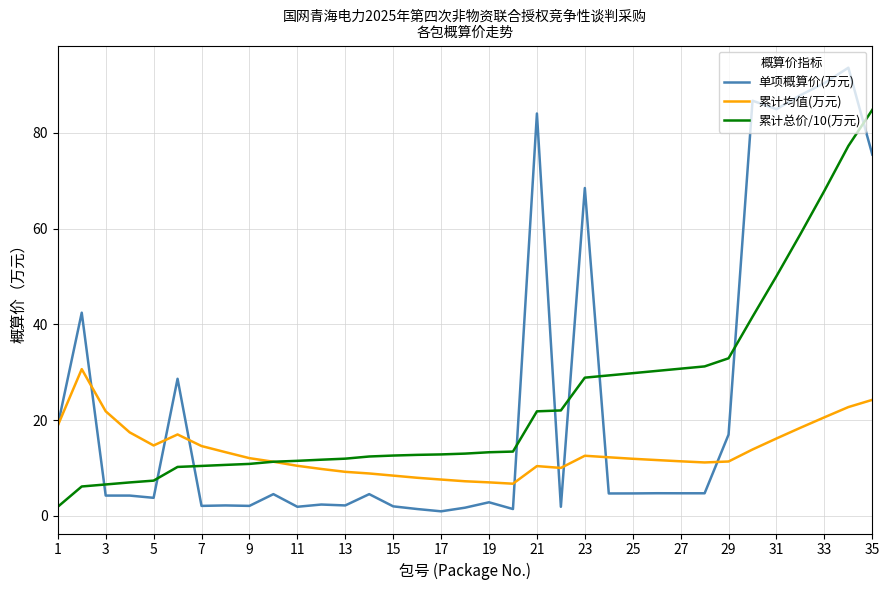

What is the maximum value for 累计总价/10(万元)?

84.8